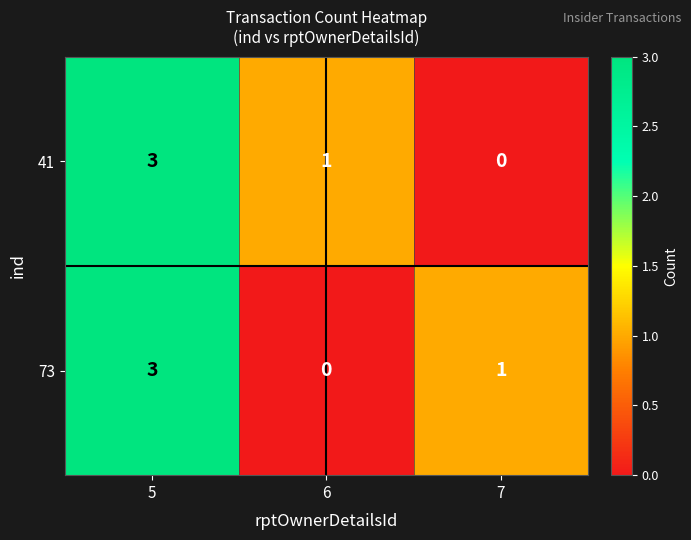

How many values in the 41 series are below 1?

1